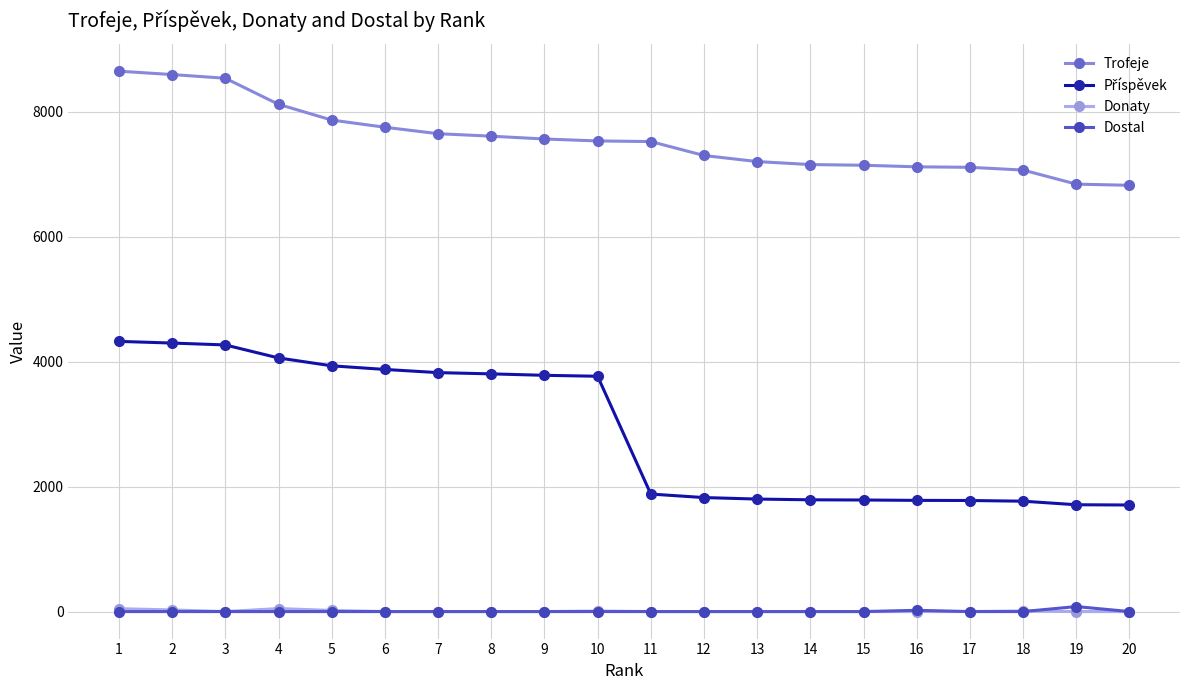

True or false: Trofeje and Donaty intersect in this chart.

False